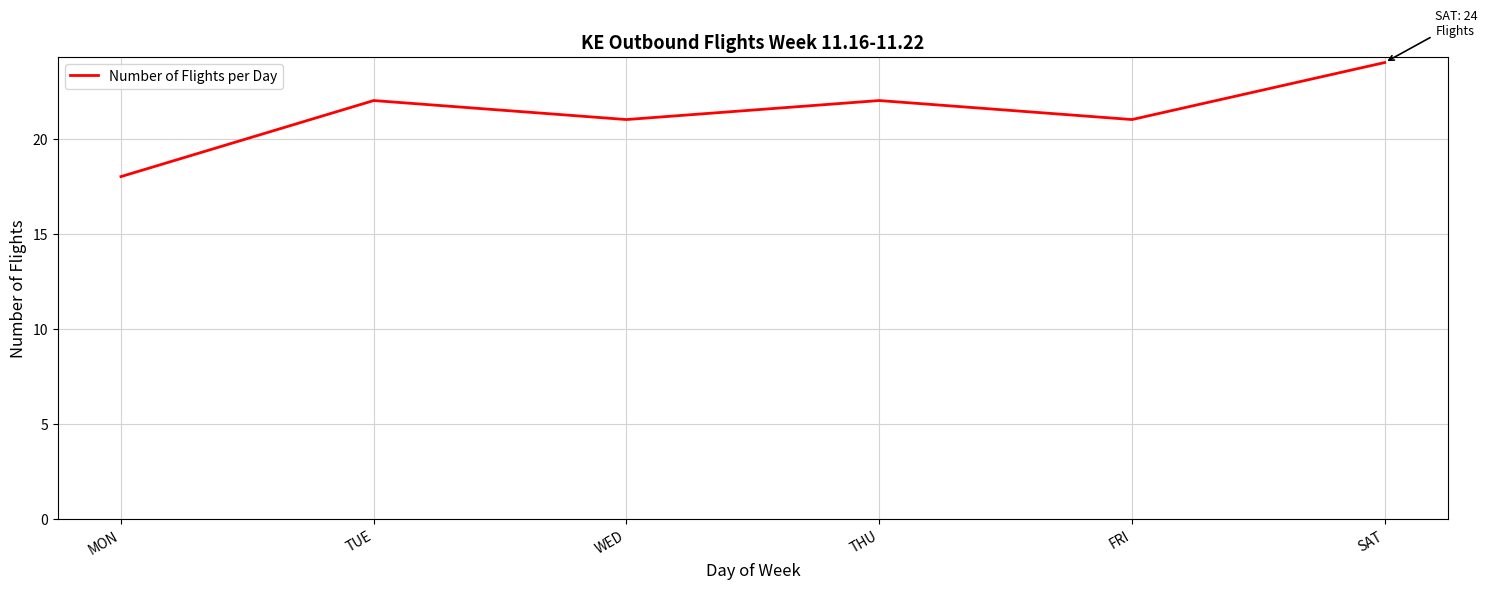

What position from the right is WED?

4